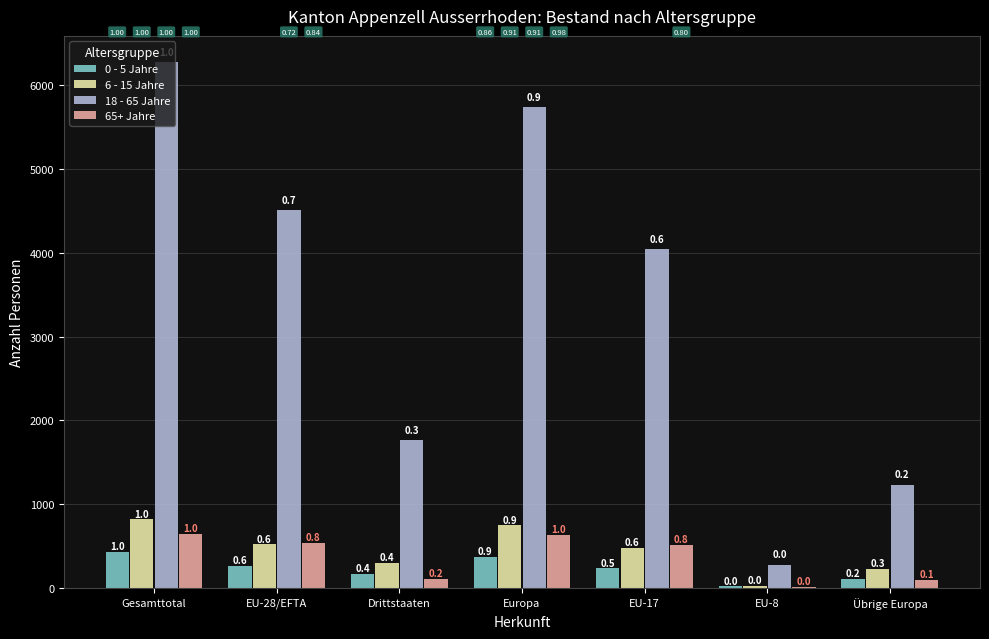

What are all the series names shown in the legend?

0 - 5 Jahre, 6 - 15 Jahre, 18 - 65 Jahre, 65+ Jahre